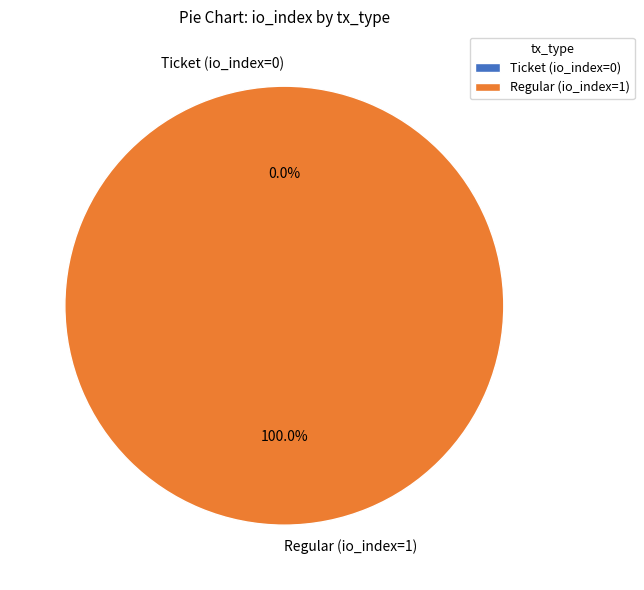

How many slices are in this pie chart?

2